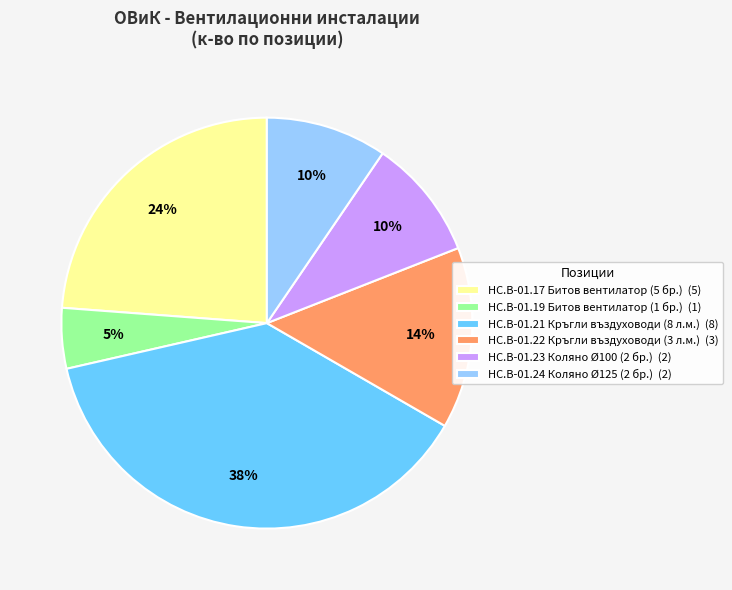

Does HC.B-01.17 Битов вентилатор (5 бр.) account for over 50% of the chart?

No